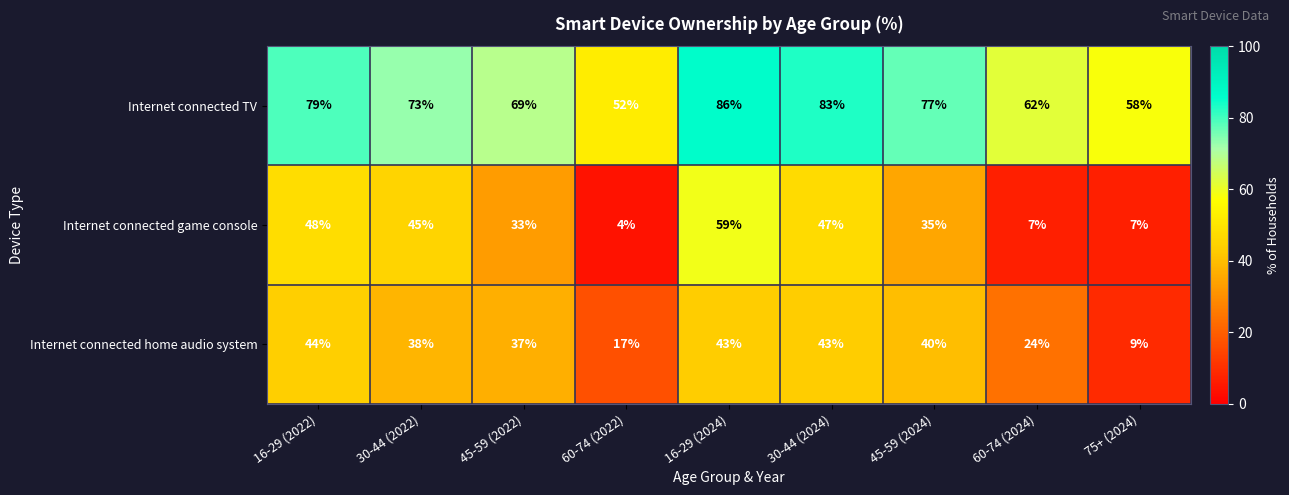

What is the sum of all Internet connected TV values?

639